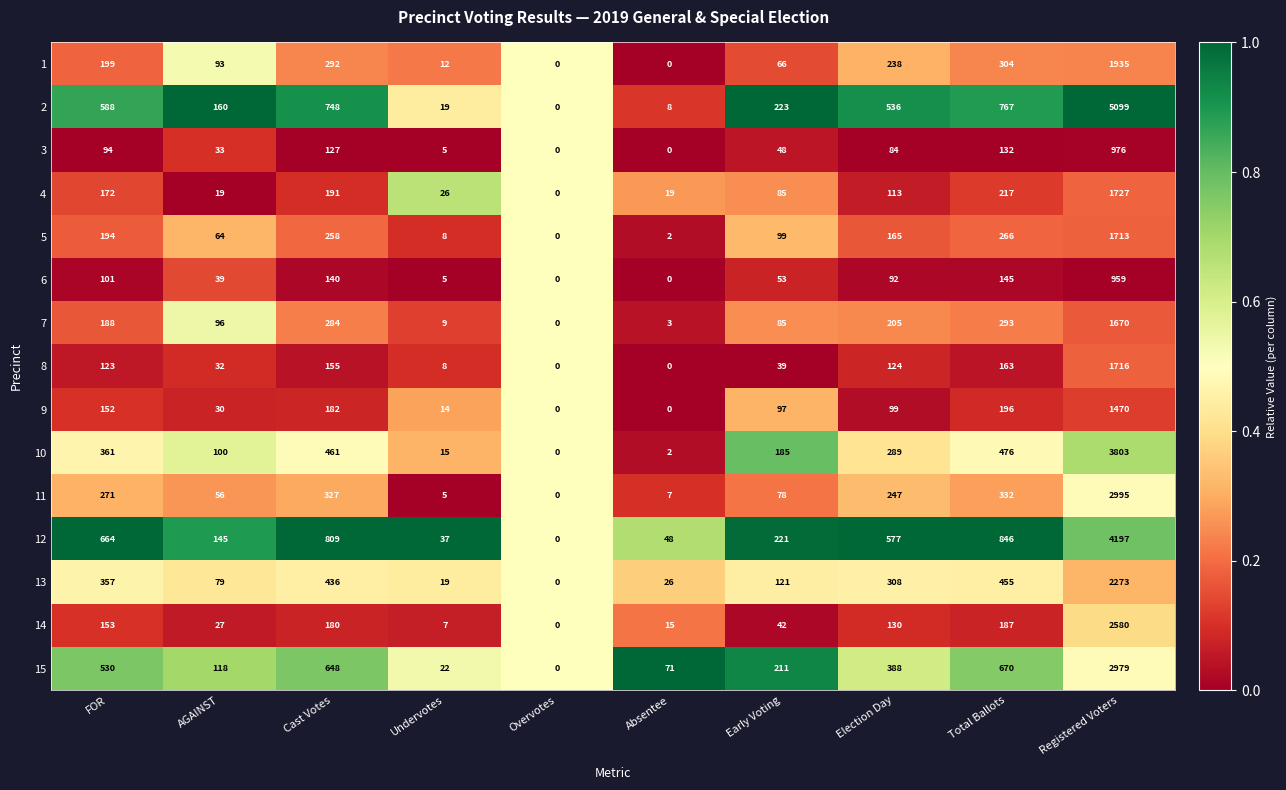

At which label is 3 closest to 488?

Total Ballots